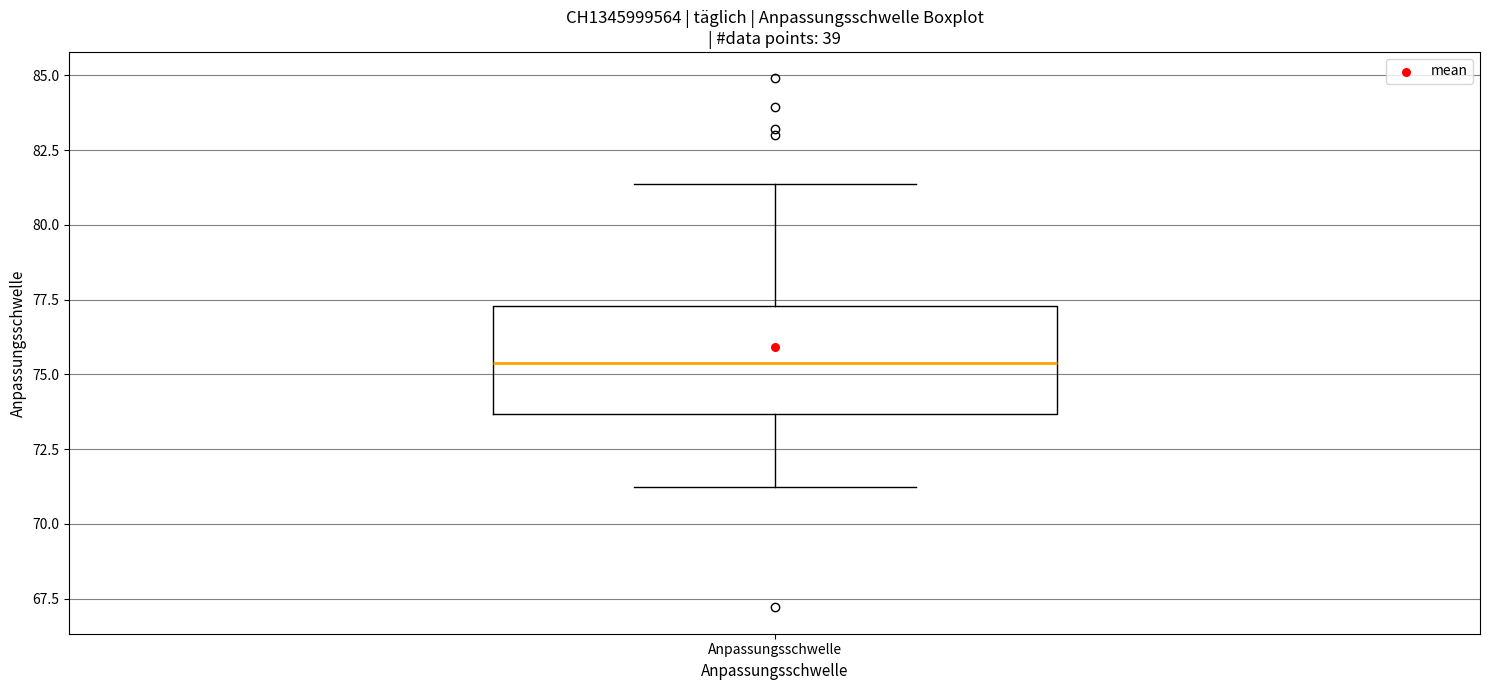

Transcribe this box plot: give where the median line is, the range the box spans, and where the two whiskers end, as read against the y-axis. The values are not printed on the chart, so give them approximately, as read against the axis.

median 75.5, box 73.5 to 77.5, whiskers 71.0 to 81.5